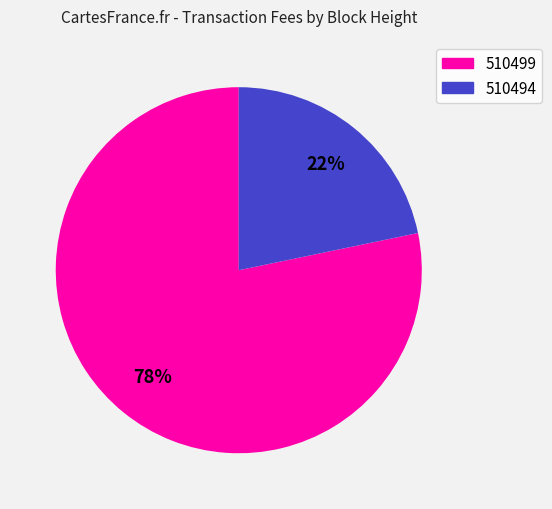

Is the sum of 510494 and 510499 greater than half?

Yes